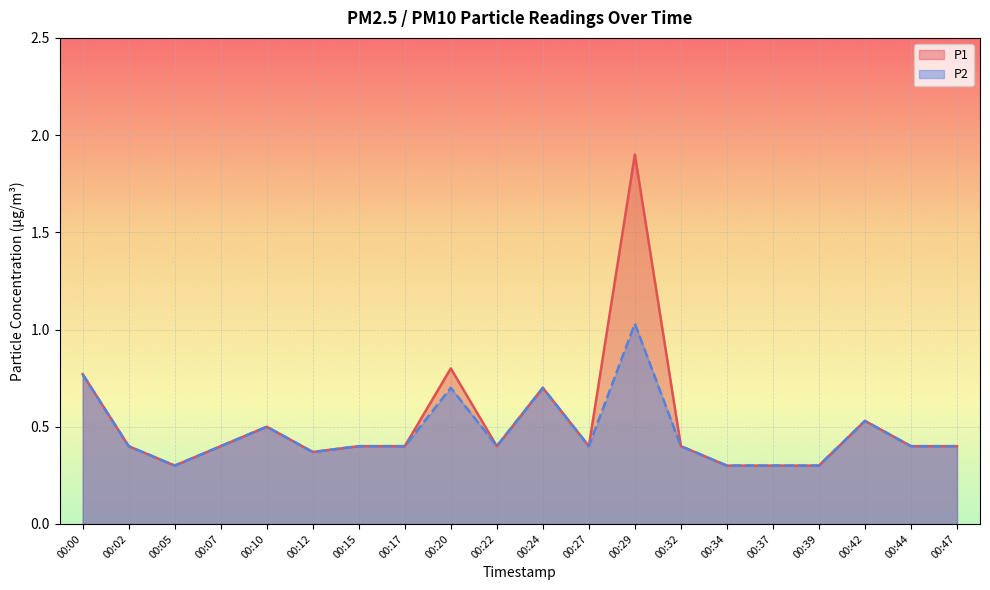

What is the average value of the P1 series?

0.5